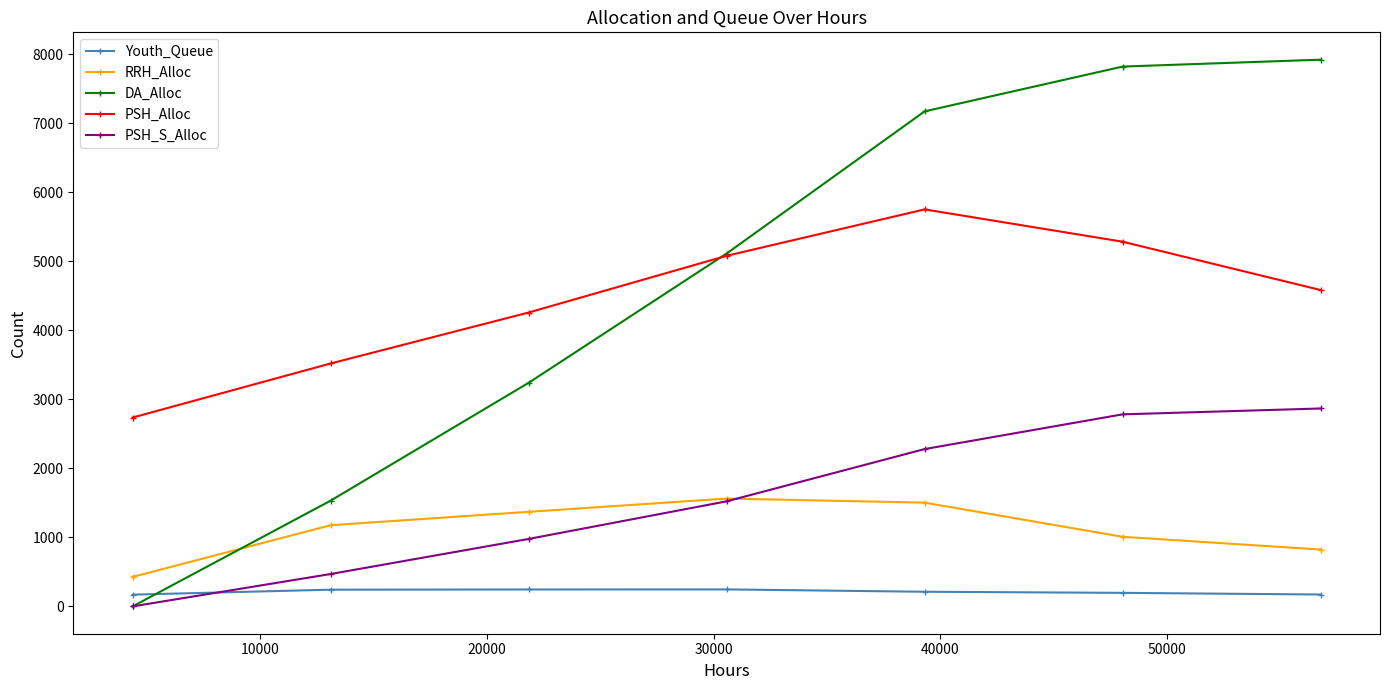

True or false: PSH_Alloc and RRH_Alloc cross at least once.

False